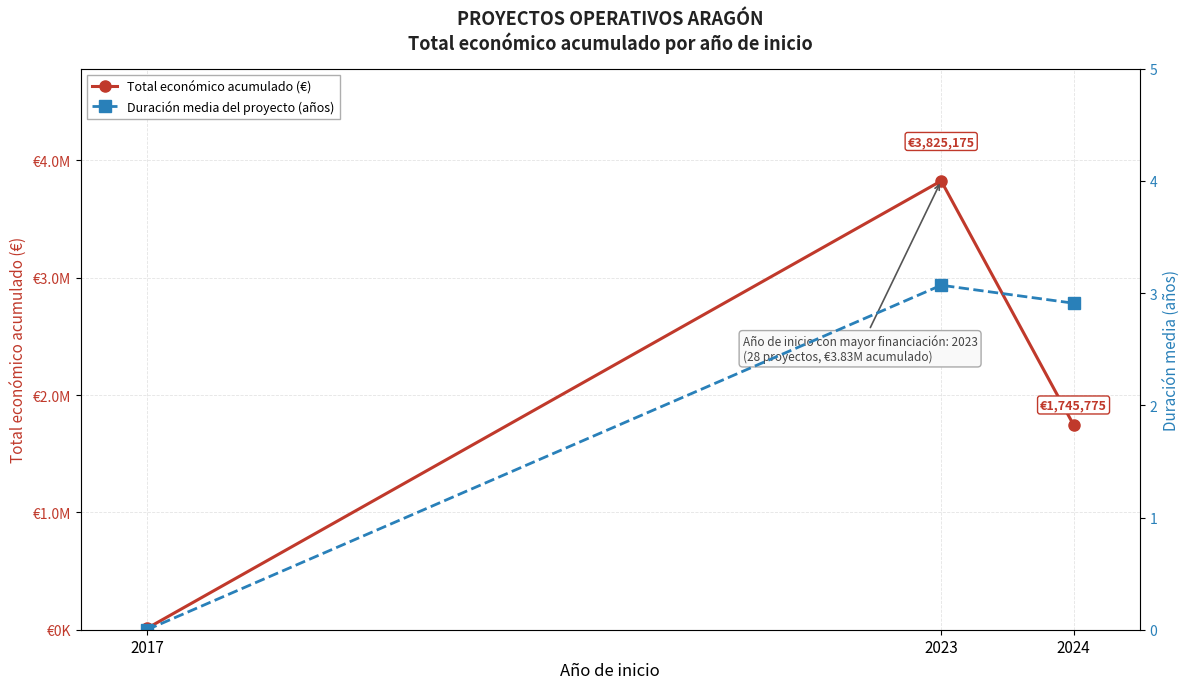

At how many categories does at least one series exceed 3406374?

1